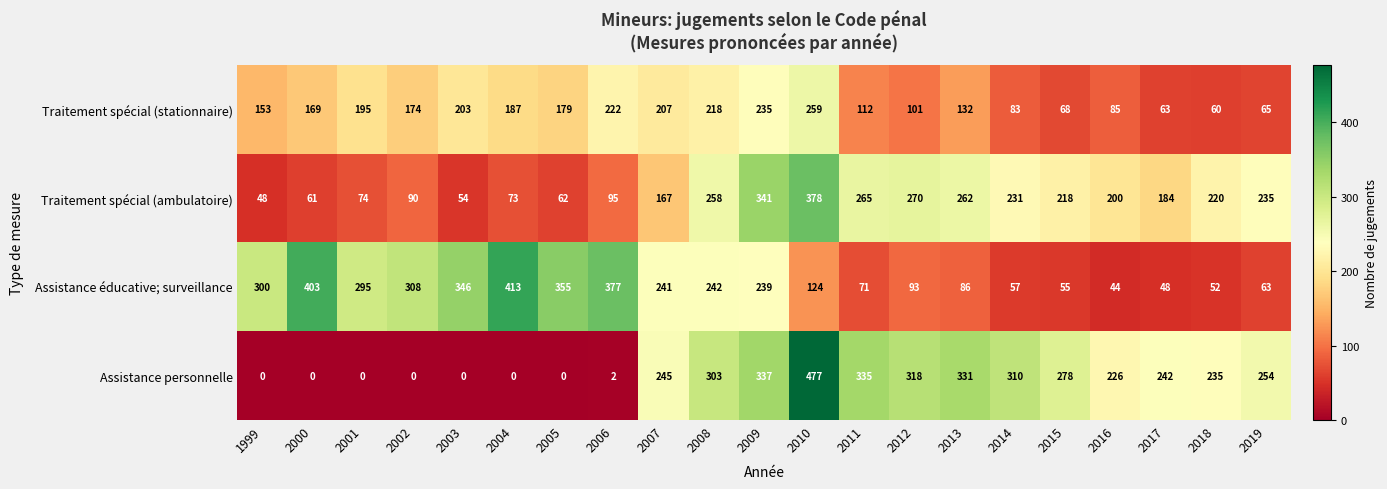

The value of Traitement spécial (stationnaire) at 2006 is 222. True or false?

True